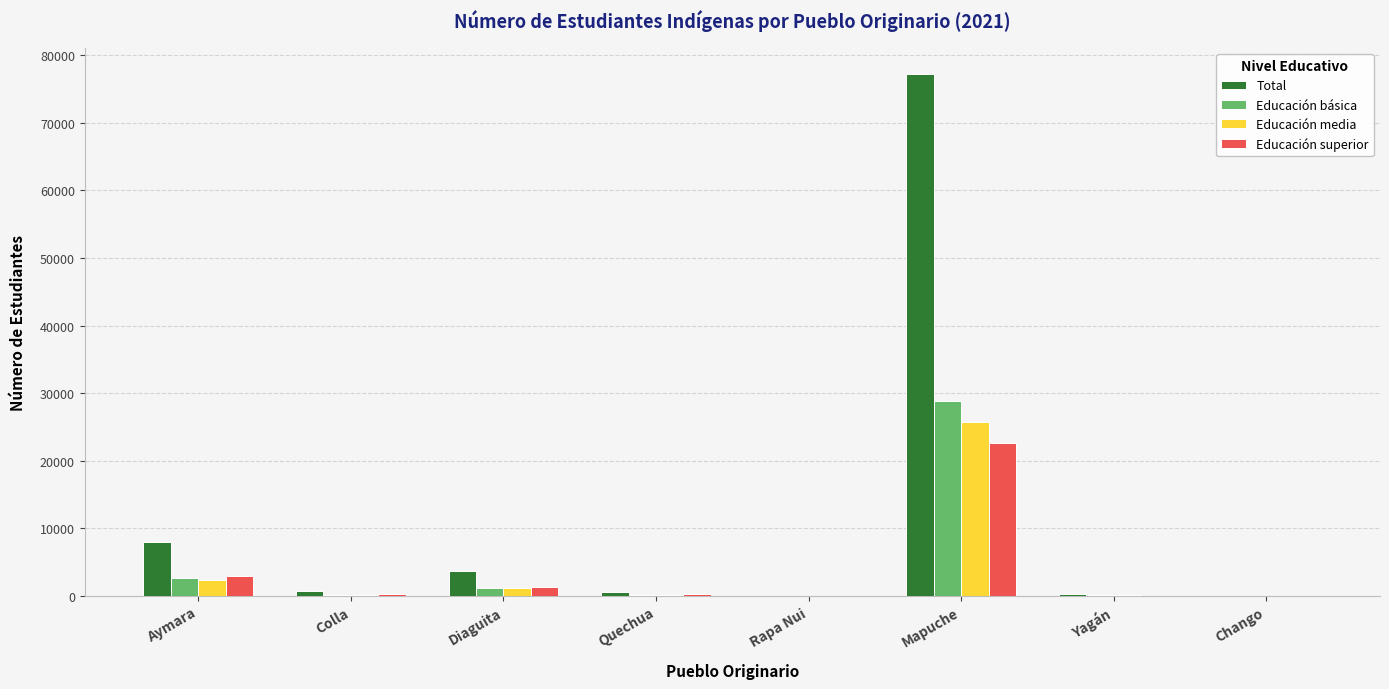

At which category is the sum across all series the highest?

Mapuche